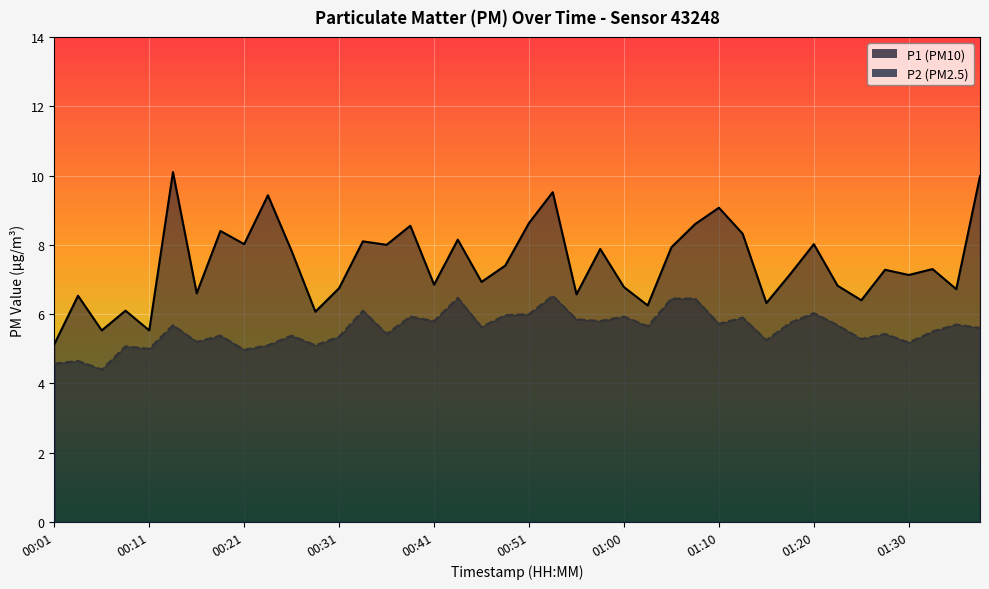

What are all the series names shown in the legend?

P1, P2